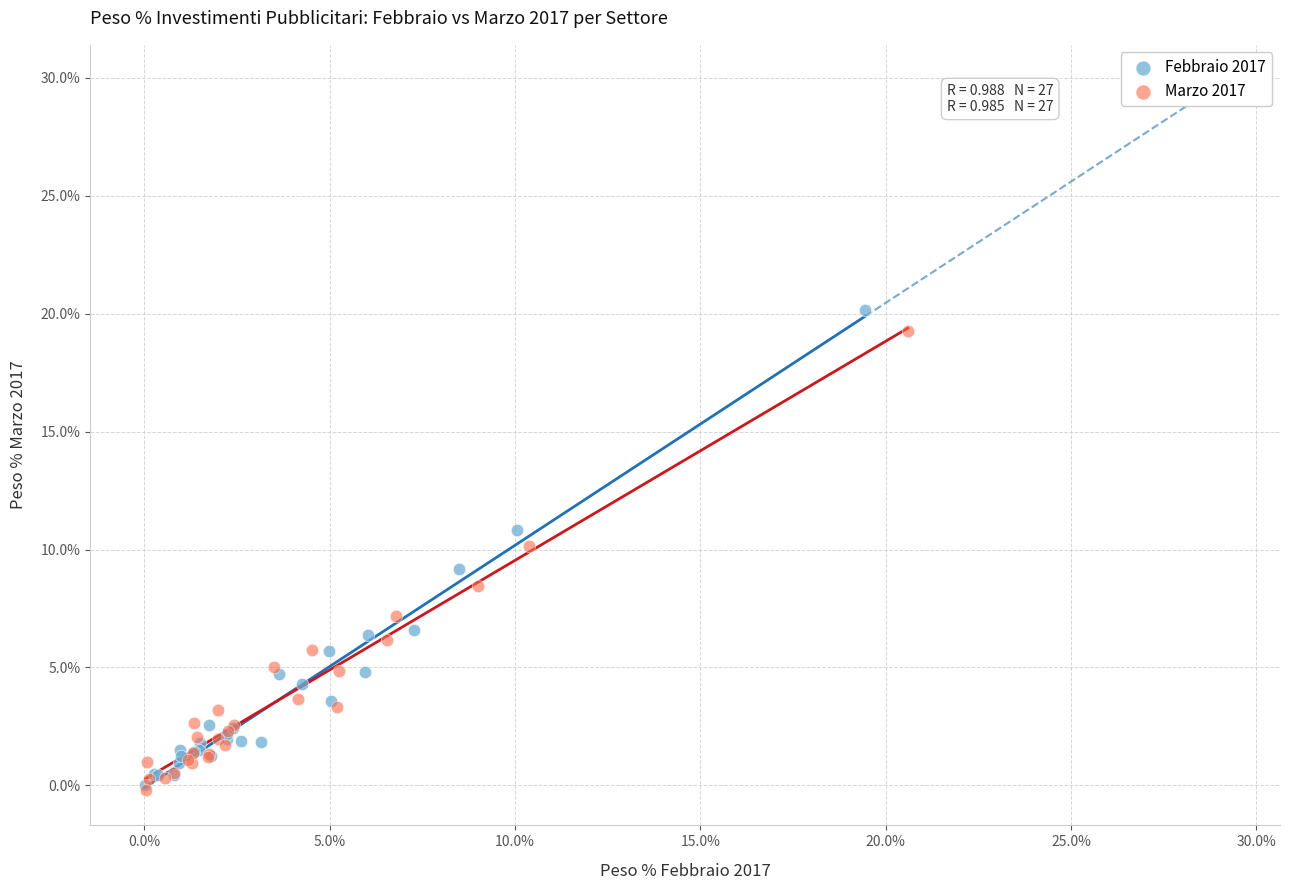

What are all the series names shown in the legend?

Febbraio 2017, Marzo 2017